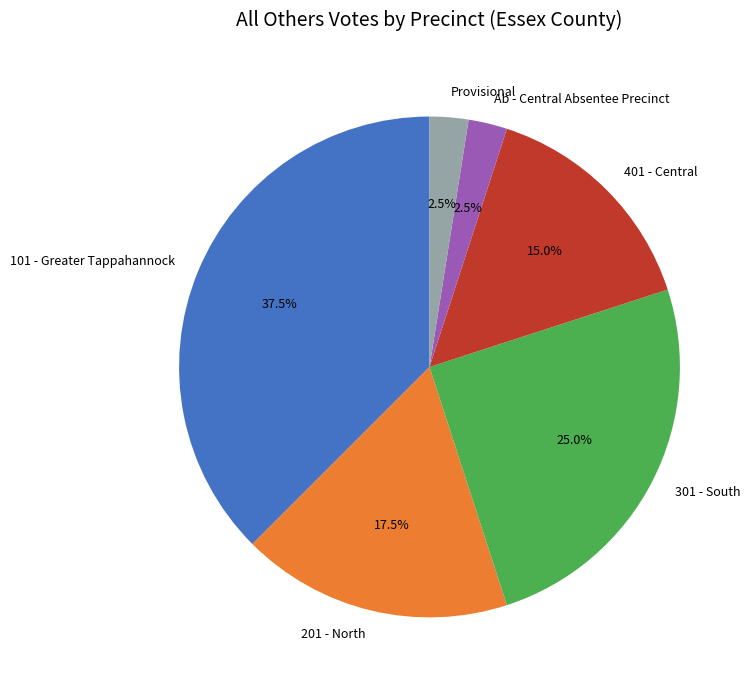

Does 401 - Central account for over 50% of the chart?

No